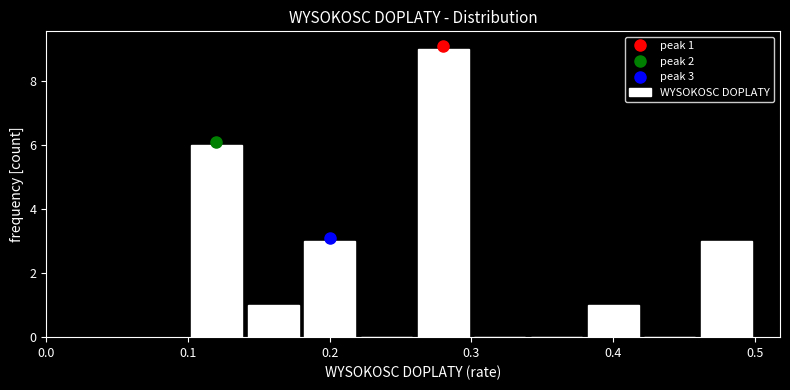

Which range on the x-axis has the tallest bar?

0.26 to 0.30